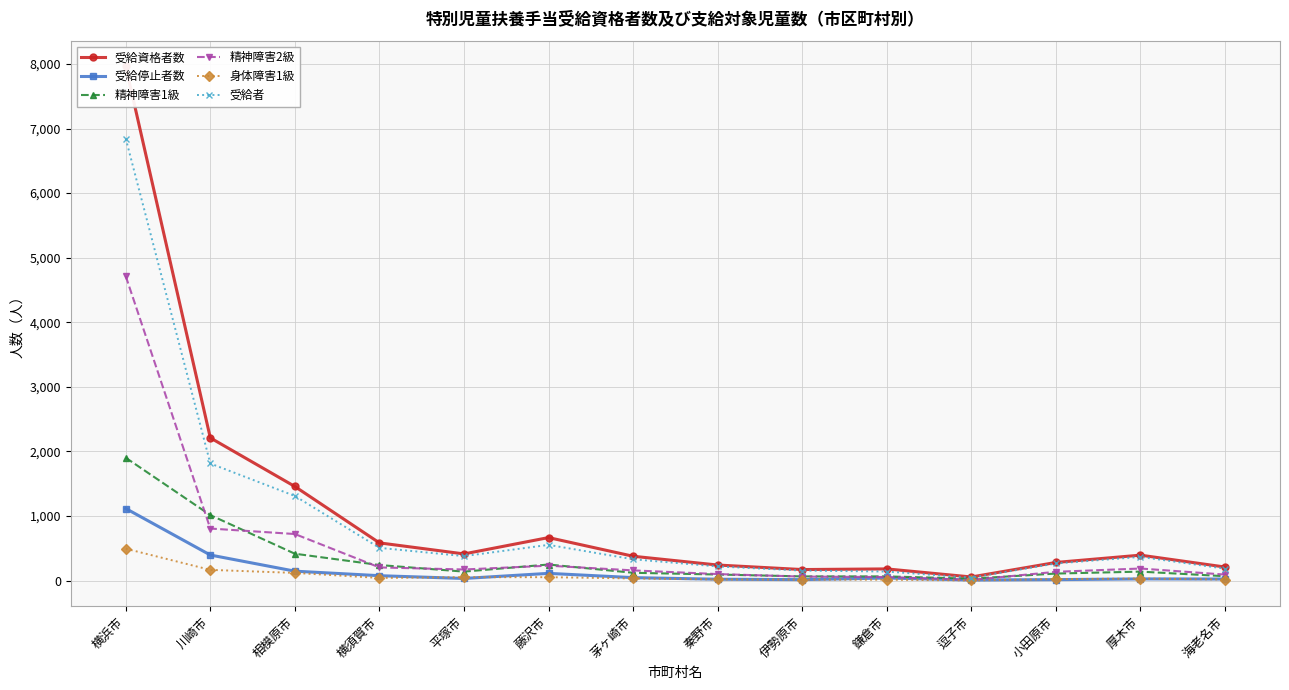

At which label does 受給者 first exceed 368?

横浜市